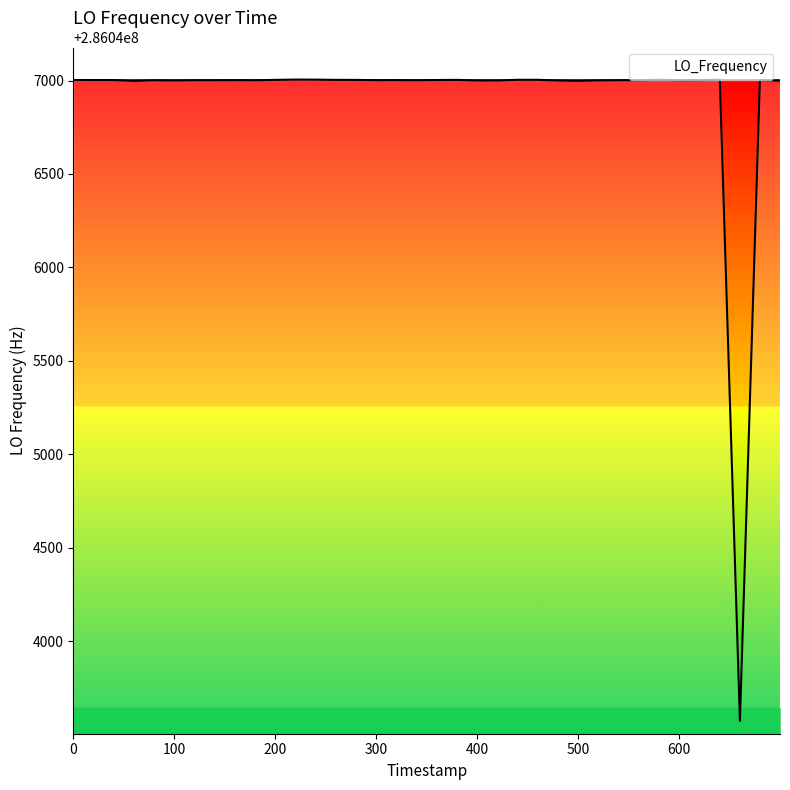

What is the difference between the maximum and minimum values?

3431.9